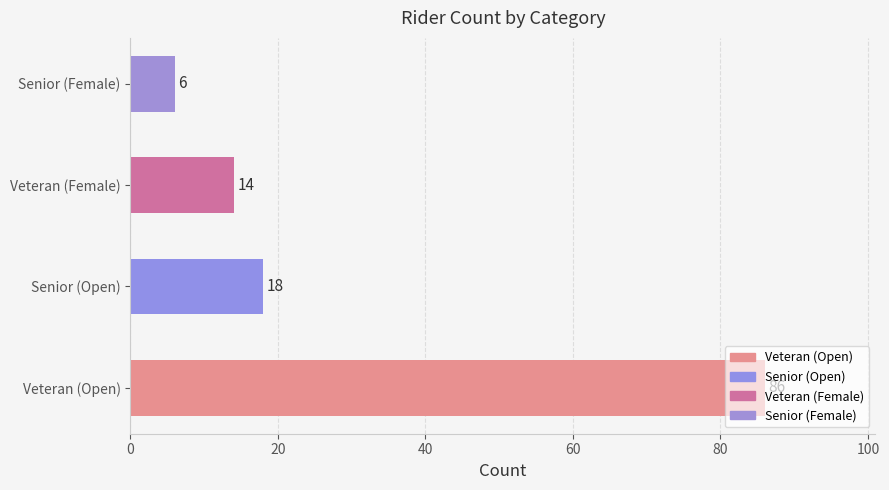

How many bars are there in total?

4